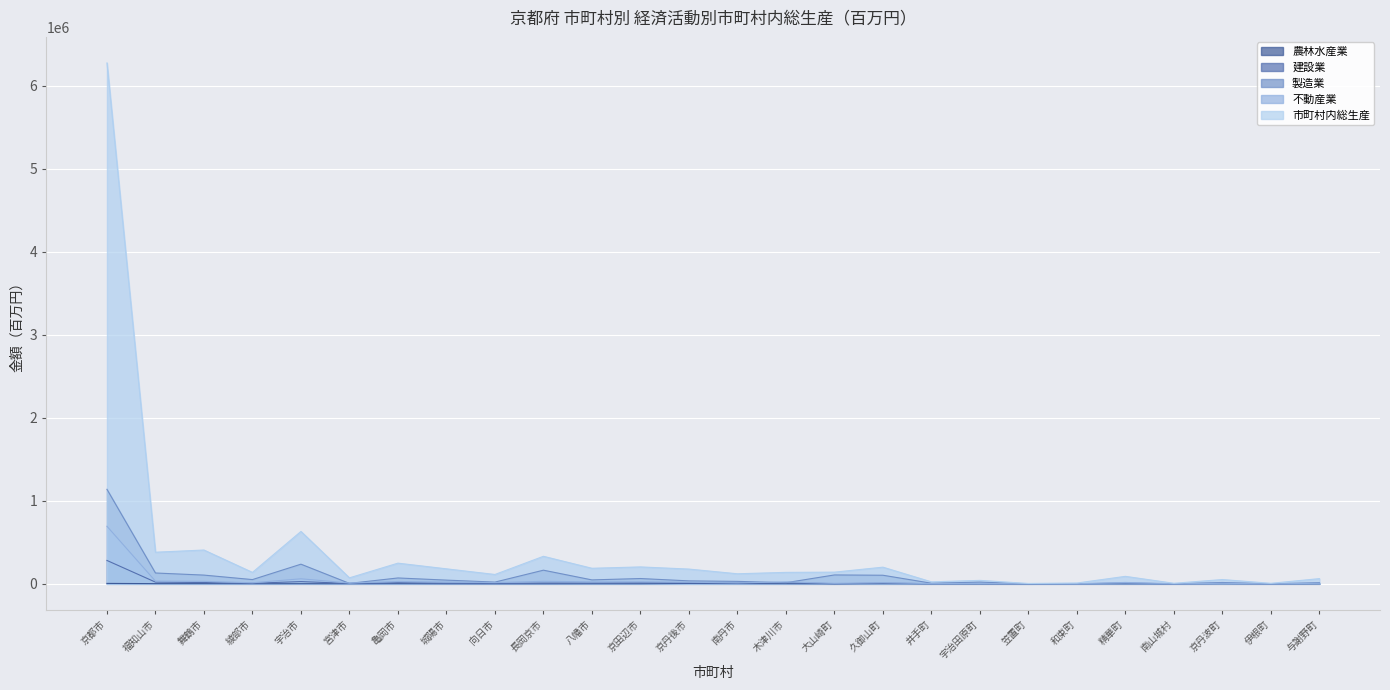

What is the average value of the 建設業 series?

18322